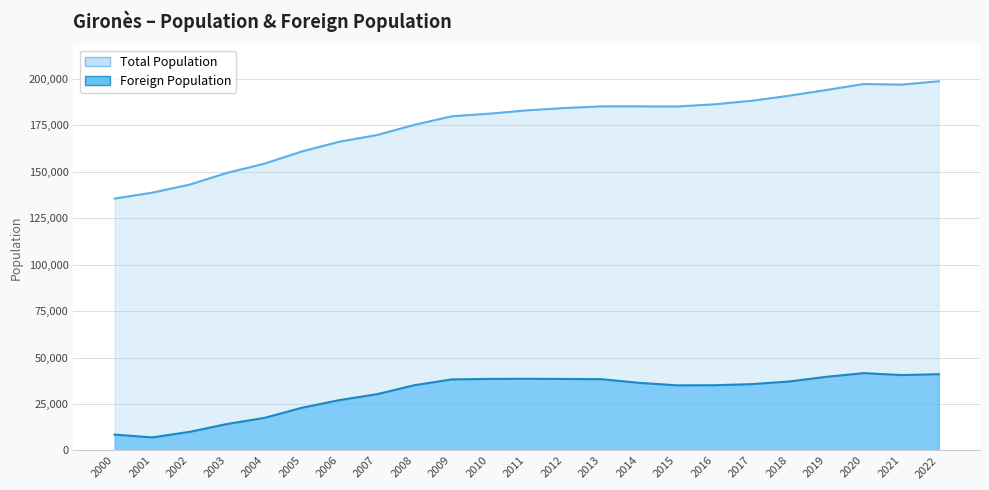

Rank the categories by Foreign Population value from highest to lowest.

2020, 2022, 2021, 2019, 2011, 2010, 2012, 2013, 2009, 2018, 2014, 2017, 2008, 2016, 2015, 2007, 2006, 2005, 2004, 2003, 2002, 2000, 2001